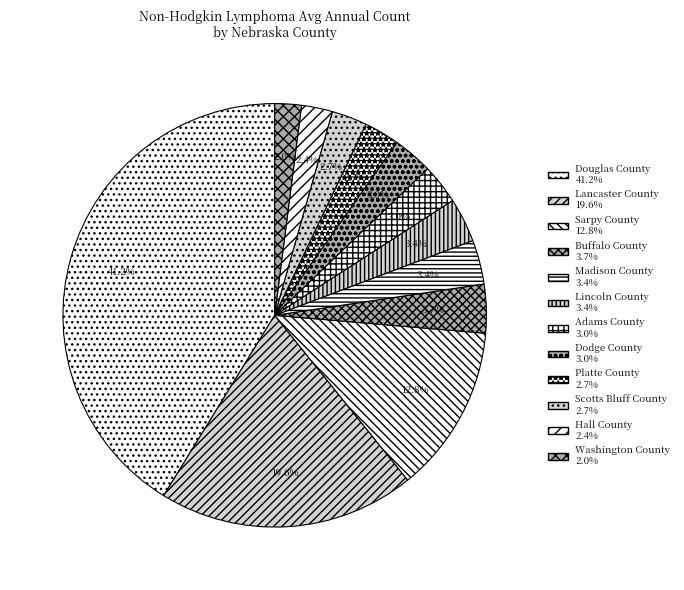

To the nearest percent, what portion does Scotts Bluff County represent?

3%